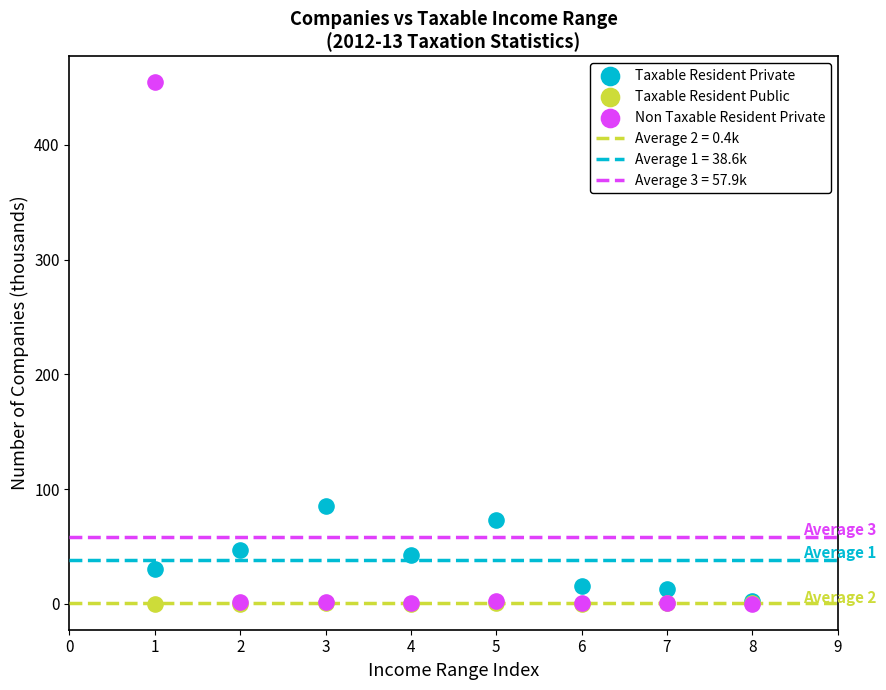

Across all series, what Y value is closest to 227?

85.7